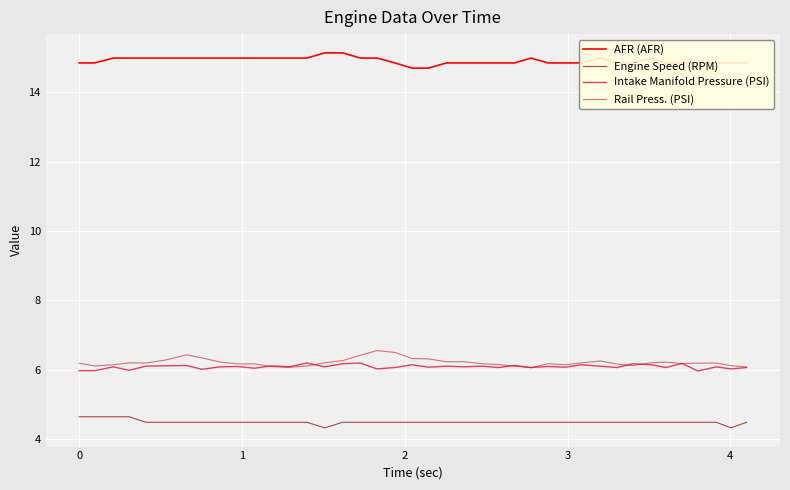

True or false: Engine Speed (RPM) and Rail Press. (PSI) intersect in this chart.

False